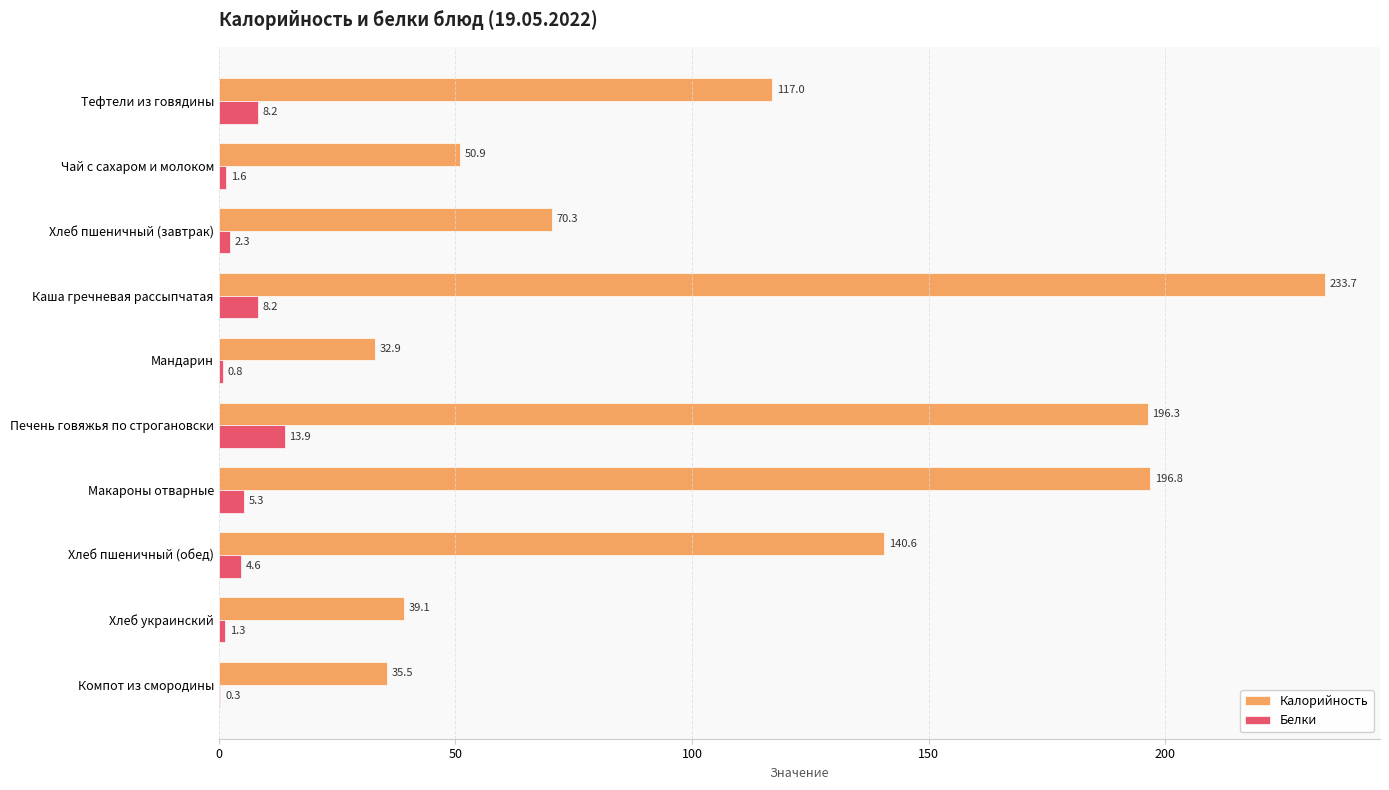

Which series has the largest range (max minus min)?

Калорийность